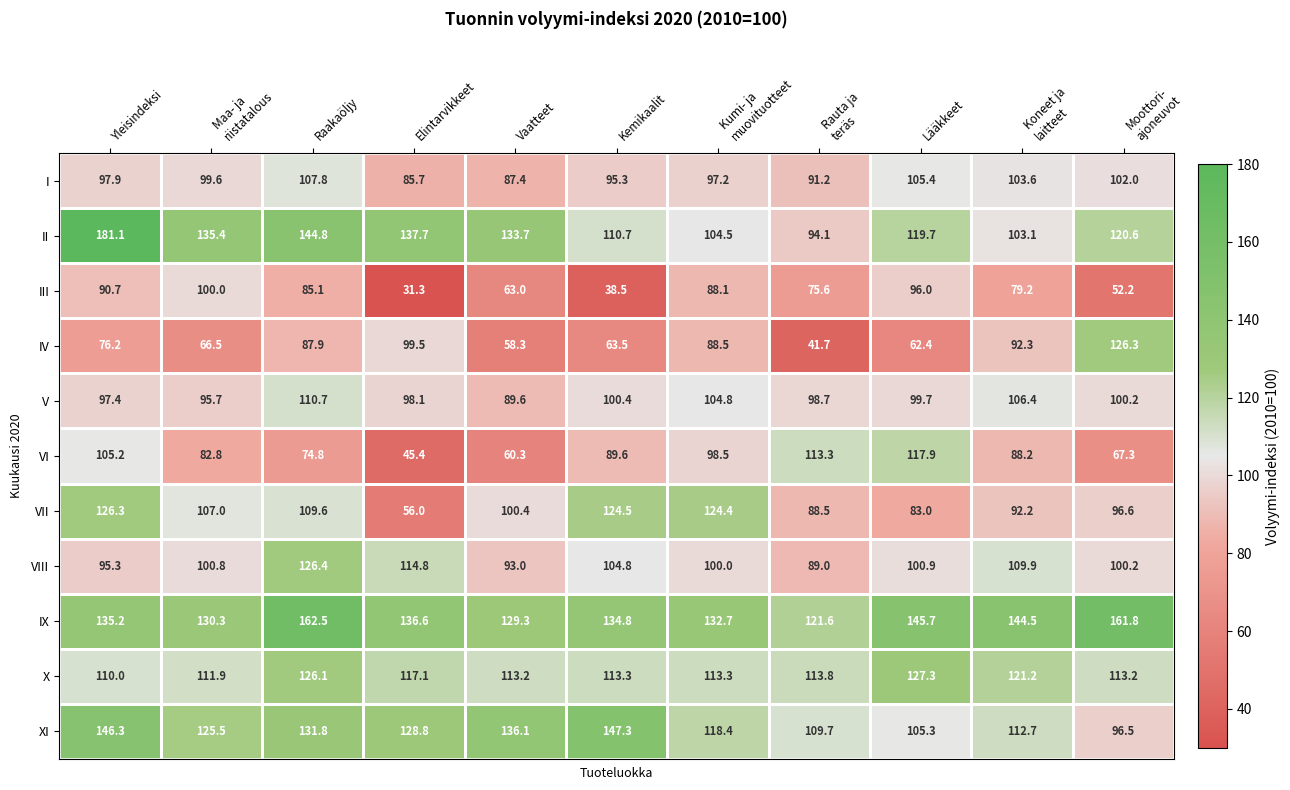

At how many categories does at least one series exceed 48?

11